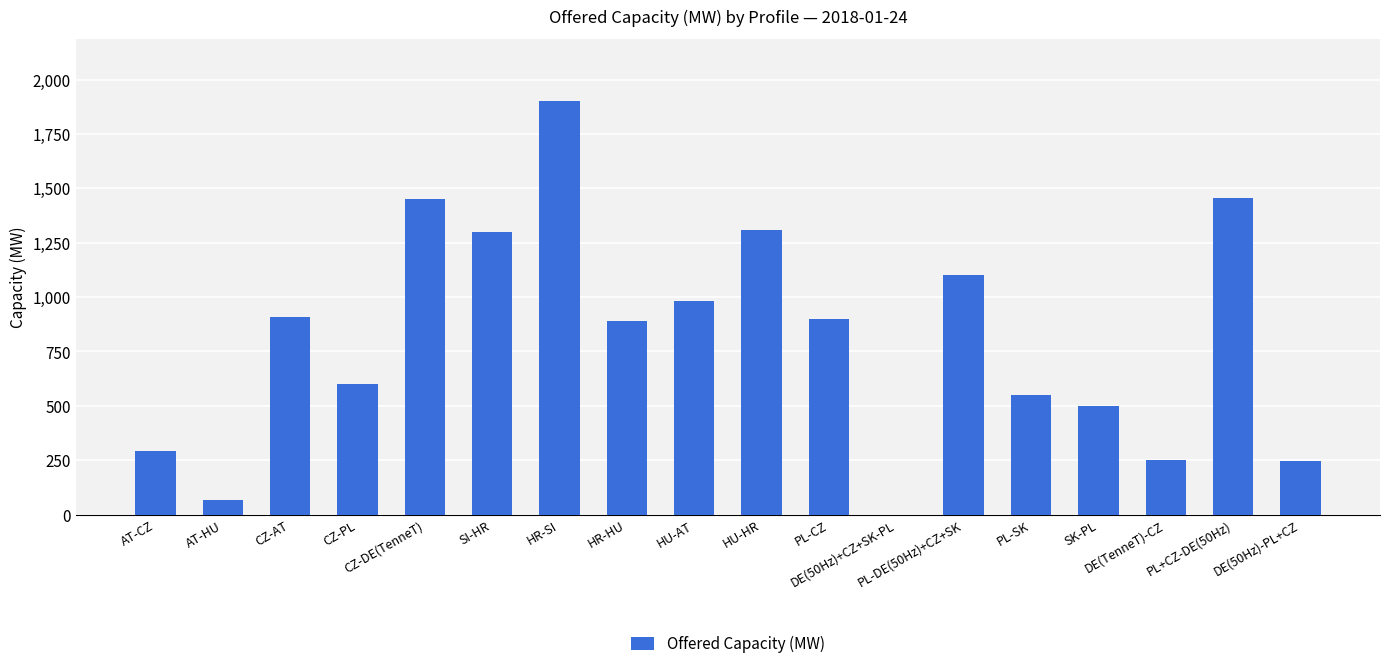

What is the maximum value shown in the chart?

1900